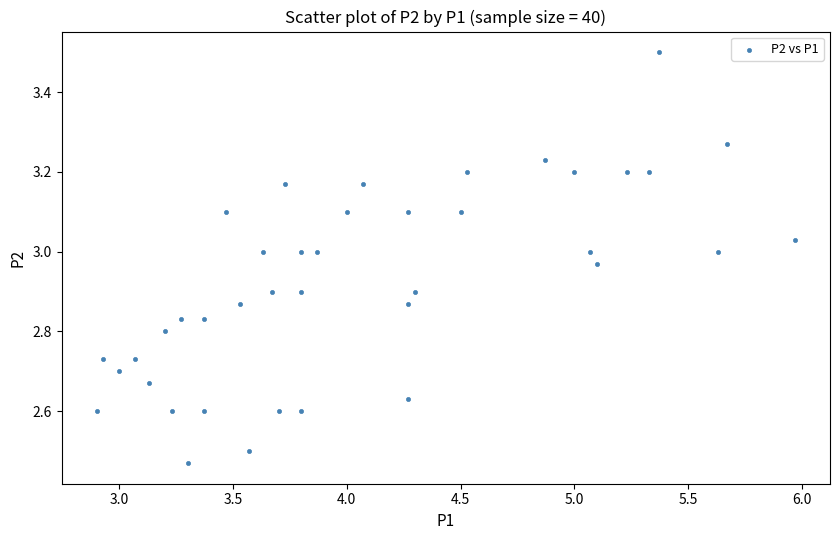

What is the range of Y values (max minus min)?

1.0